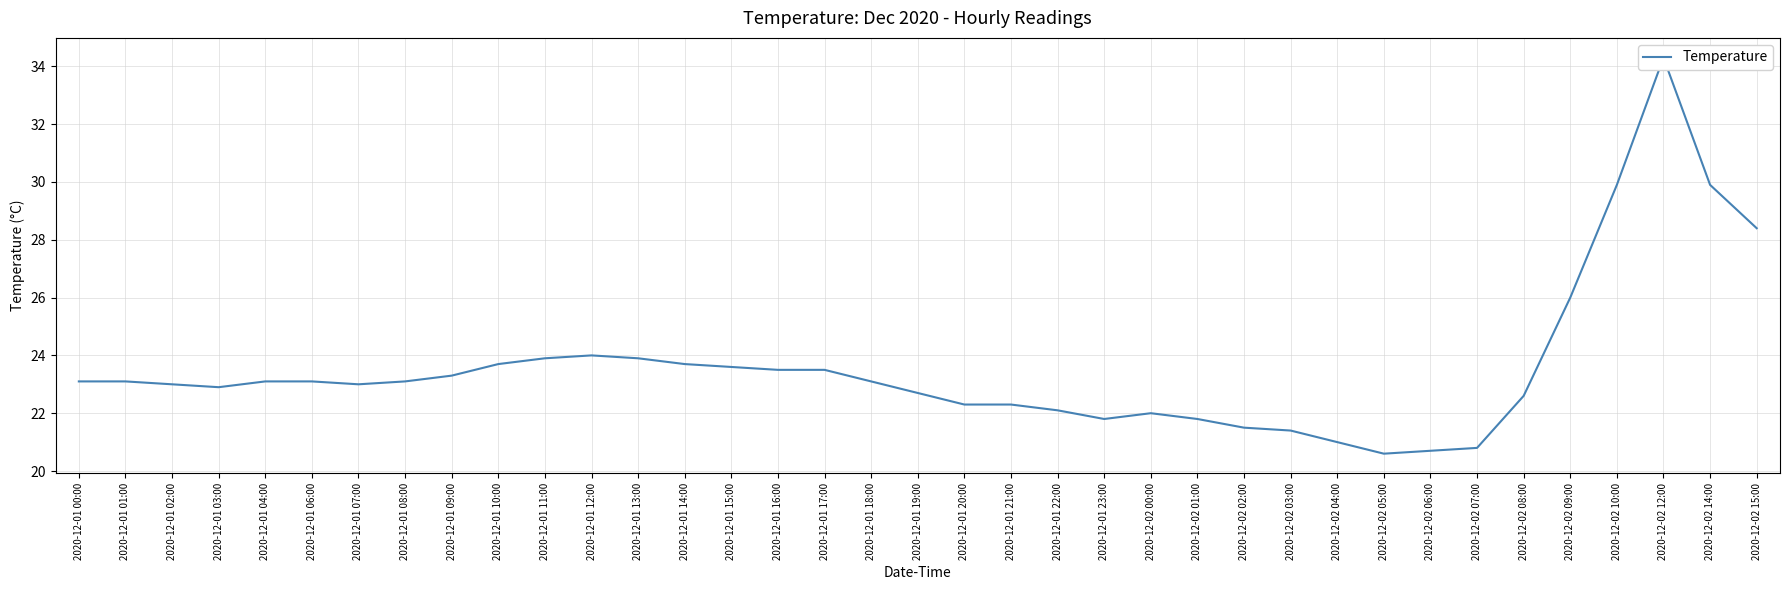

The chart shows a value of 23.0 at 2020-12-01 07:00. True or false?

True